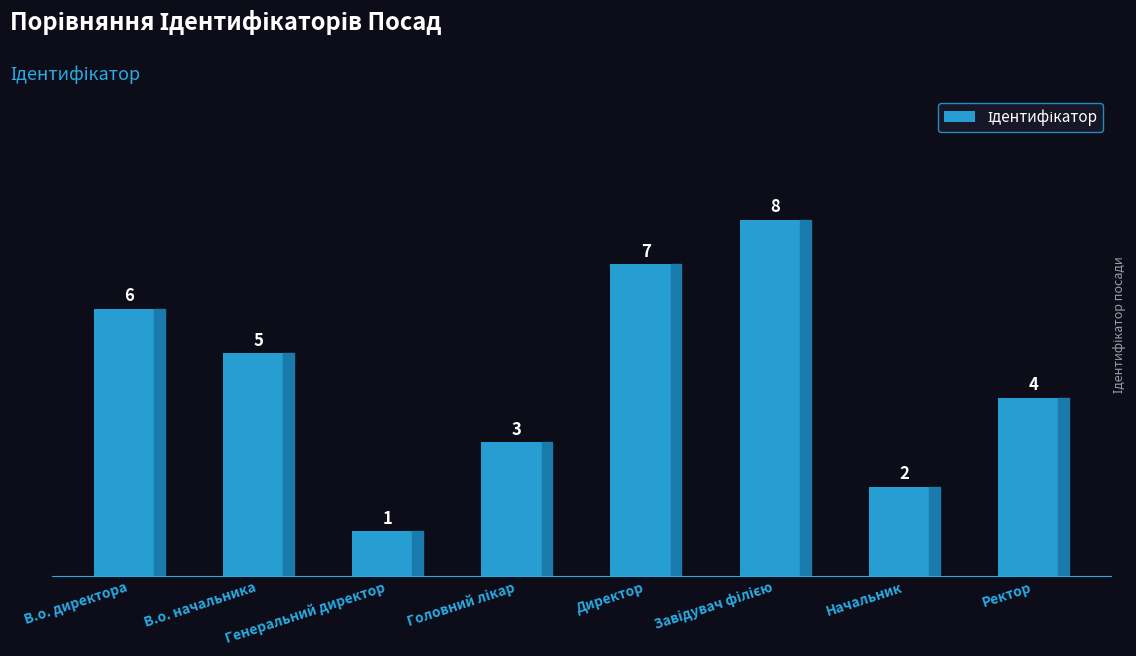

How many distinct data groups are displayed?

1